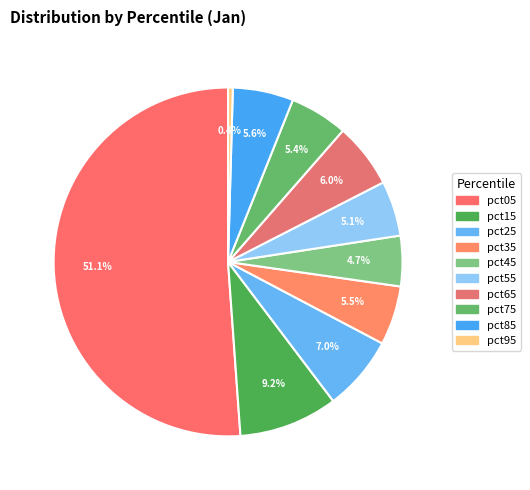

What percentage is NOT represented by pct95?

99.6%